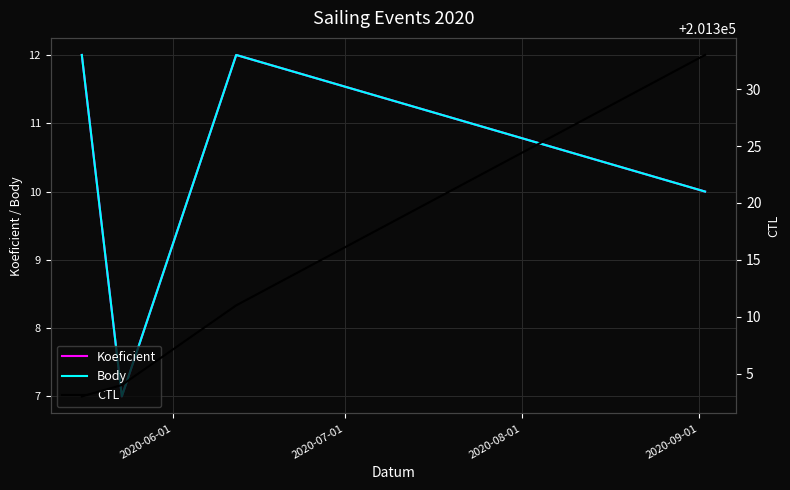

True or false: Body and Koeficient cross at least once.

False